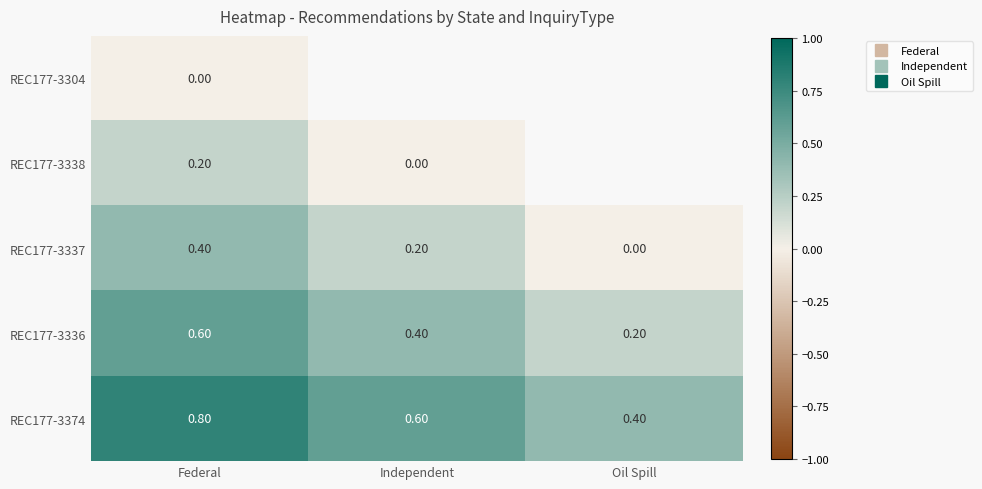

Count the REC177-3336 values in the range 0 to 1.

3